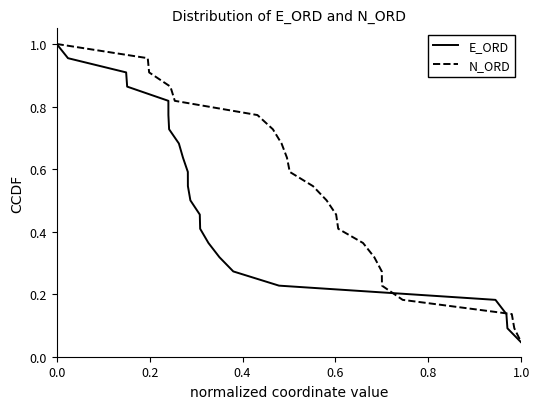

Is the value of E_ORD at 20 greater than the value of N_ORD at 0.4?

No